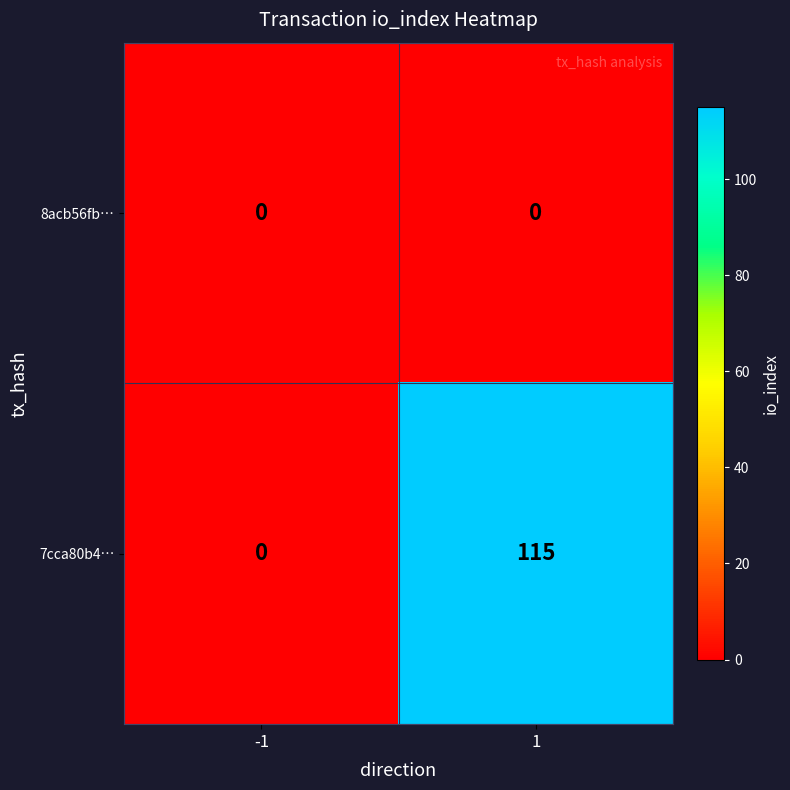

Is the value of 8acb56fb… at 1 greater than the value of 7cca80b4… at 1?

No